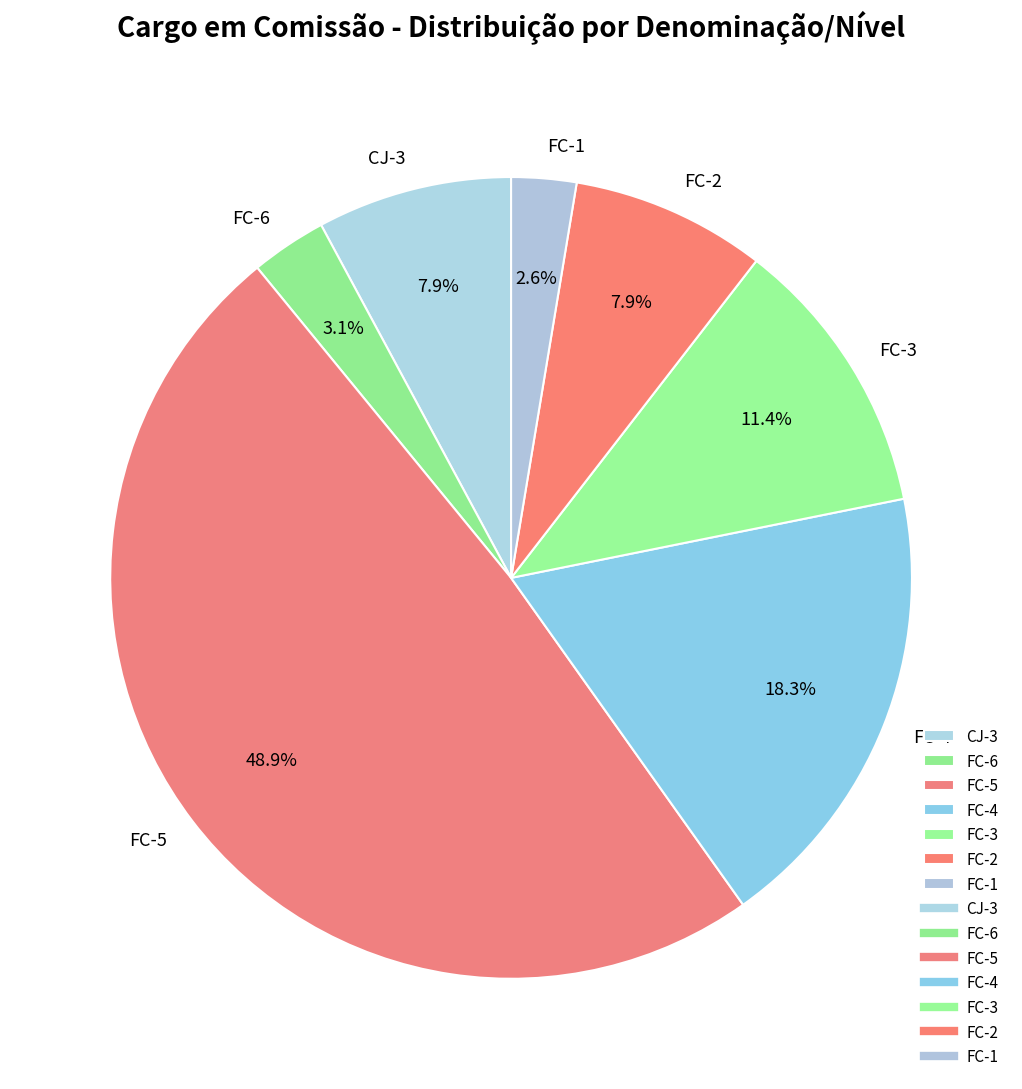

To the nearest percent, what is the difference between the largest and smallest slice percentages?

46%